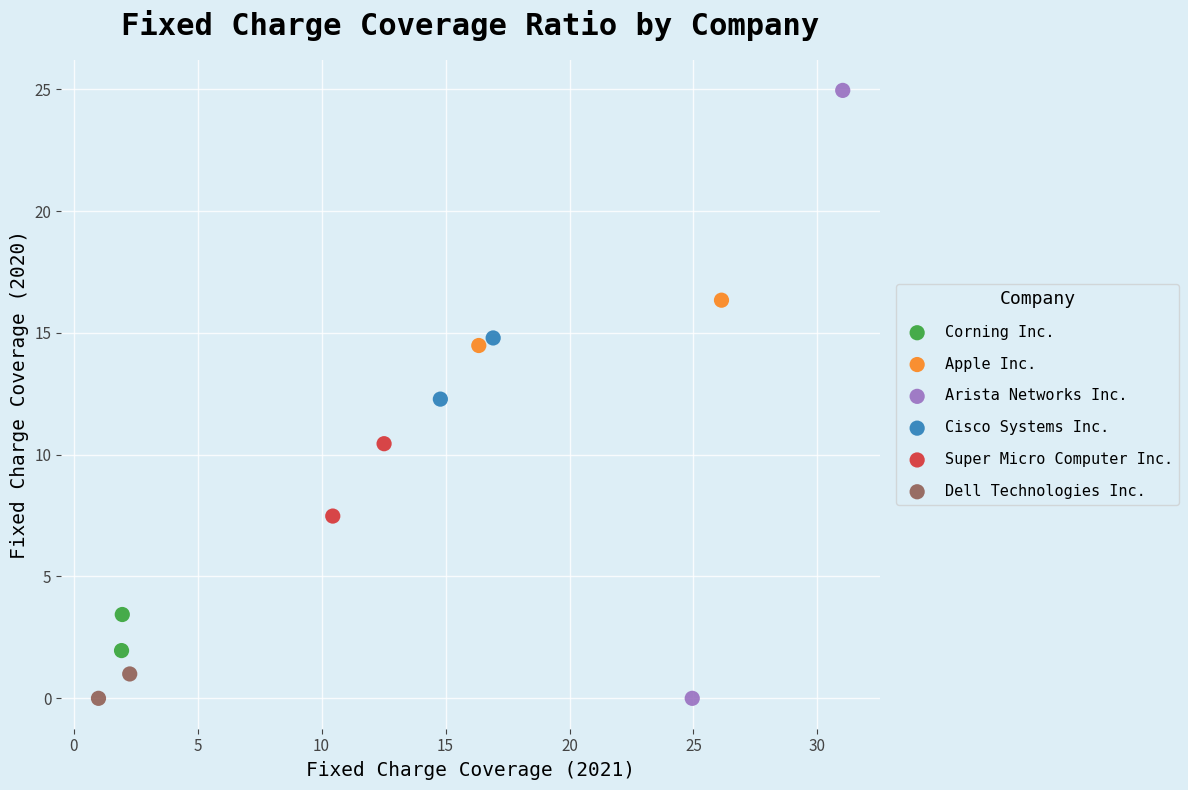

What are all the series names shown in the legend?

Corning Inc., Apple Inc., Arista Networks Inc., Cisco Systems Inc., Super Micro Computer Inc., Dell Technologies Inc.